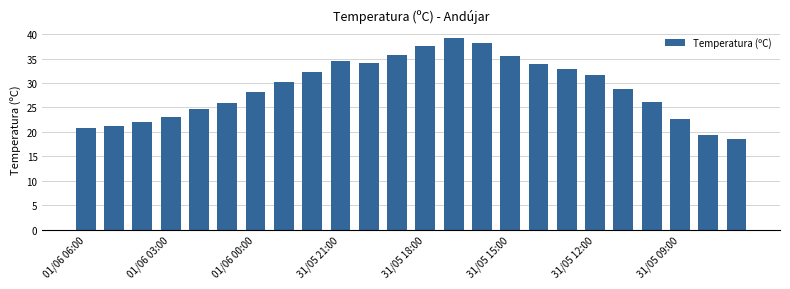

What is the average value?

29.0